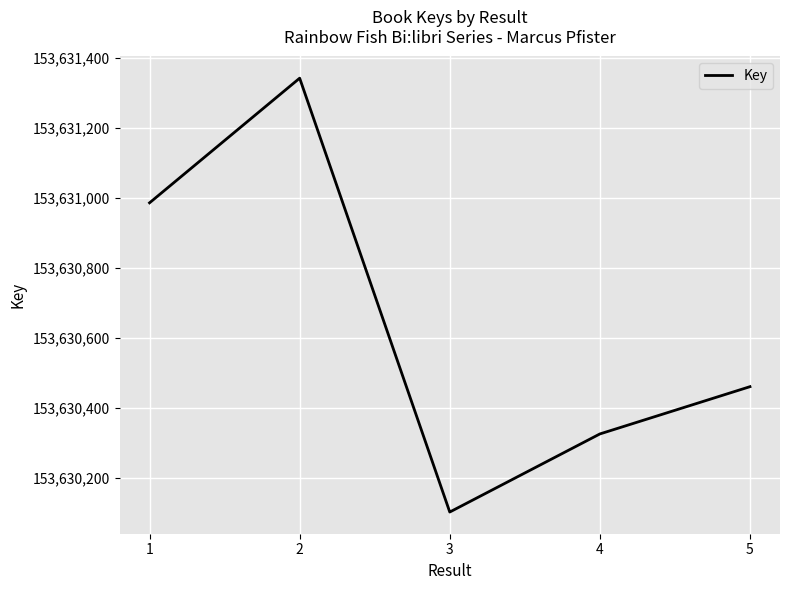

Between 4 and 3, which is larger?

4